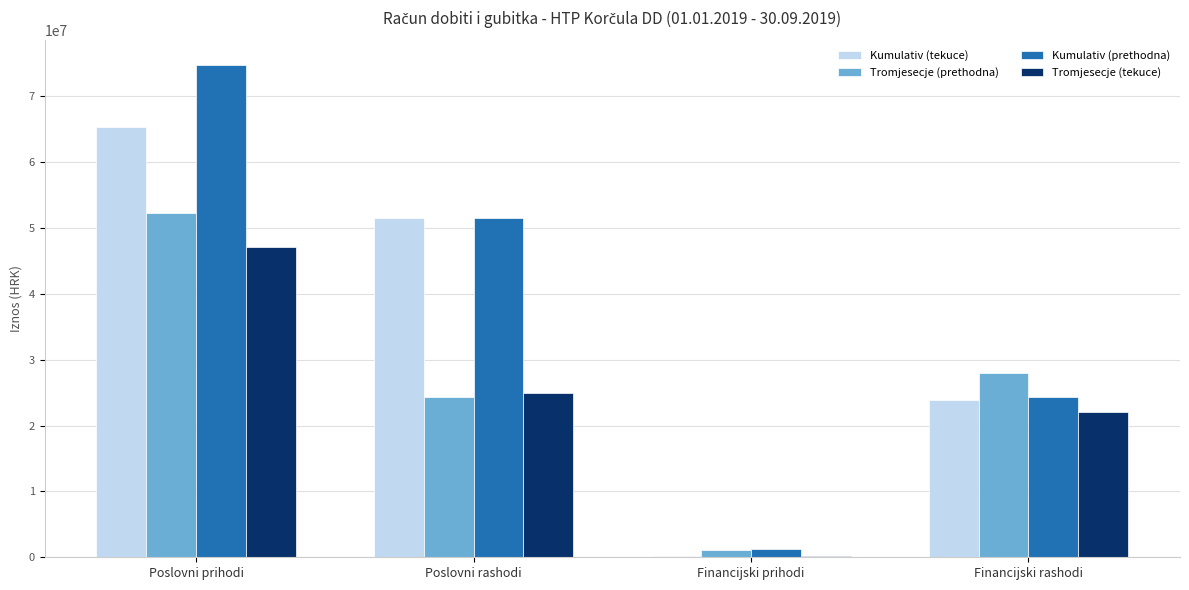

What is the sum of all Kumulativ (tekuce) values?

140852390